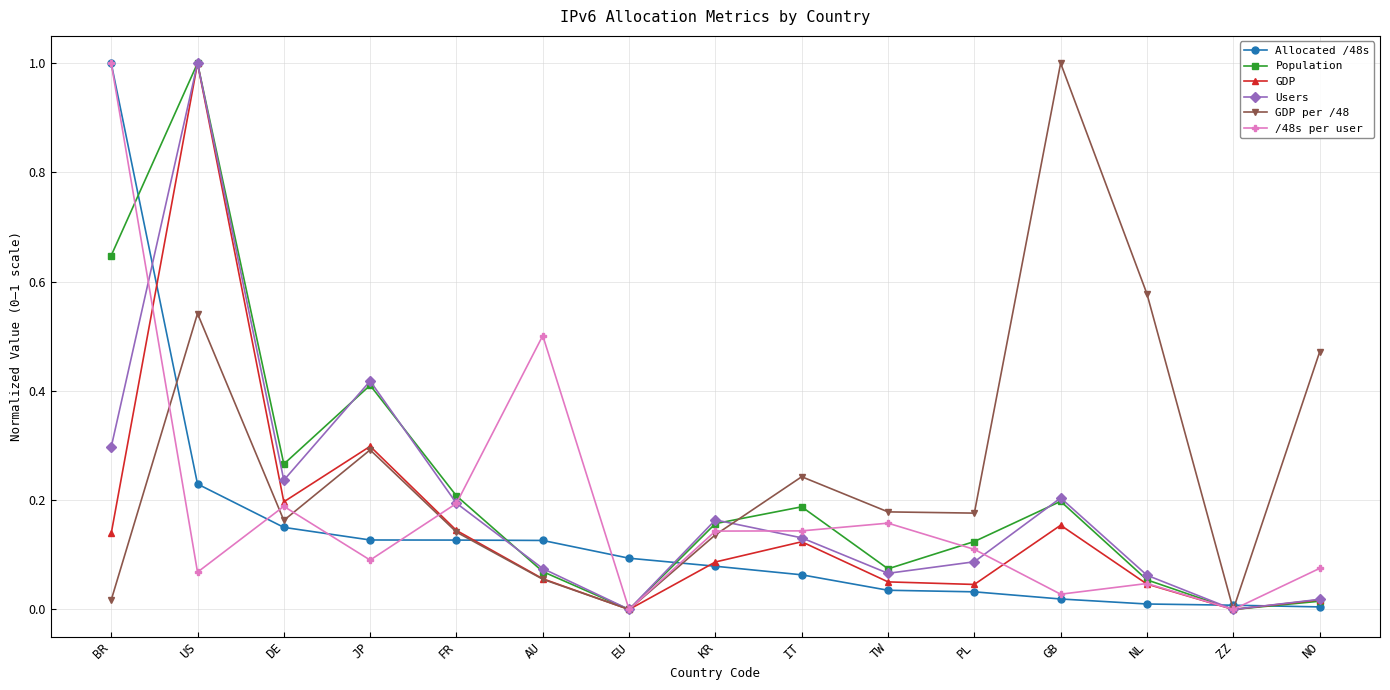

Which series ends up on top after the final intersection of Allocated /48s and GDP per /48?

GDP per /48